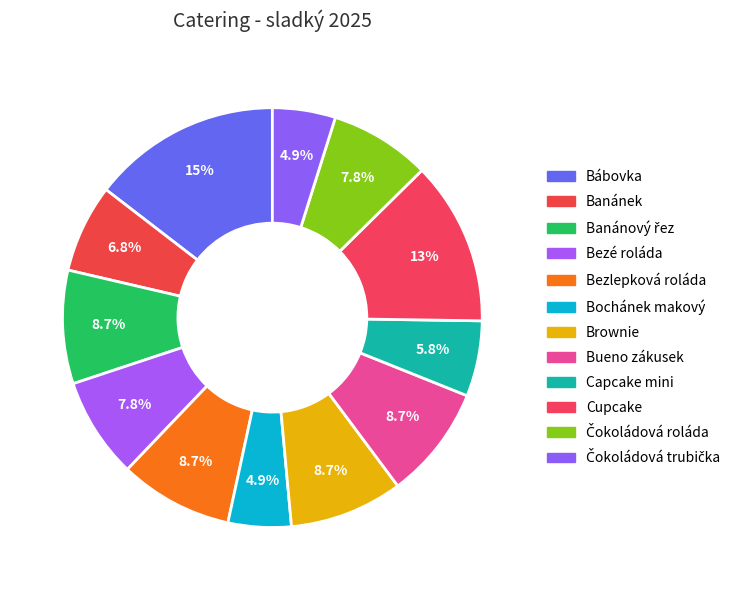

Does any single category account for the majority?

No